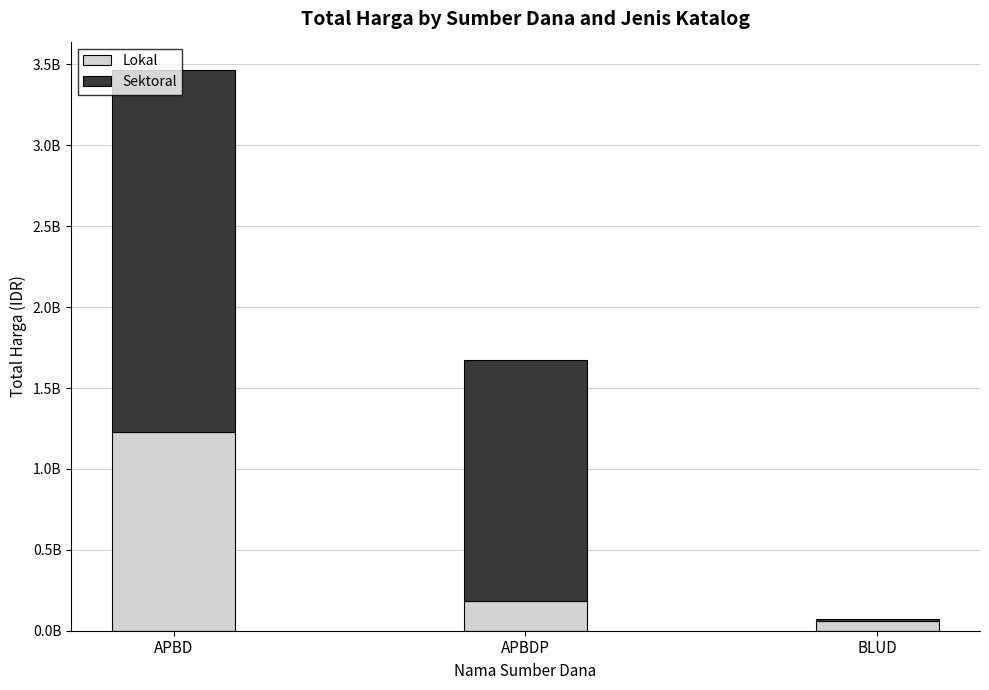

Where does the Lokal series first go above 186468000?

APBD